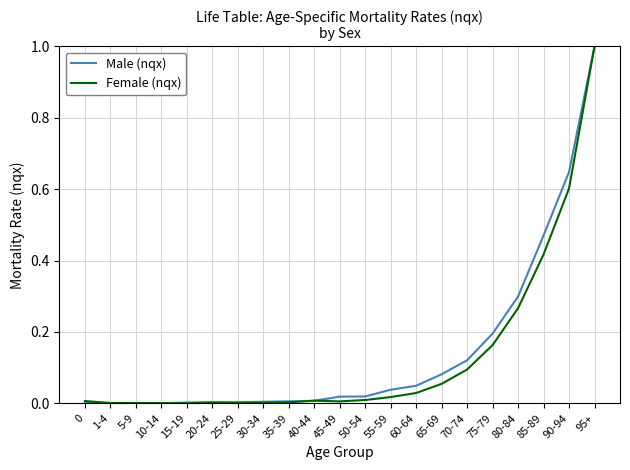

What is the sum of all Female (nqx) values?

2.7